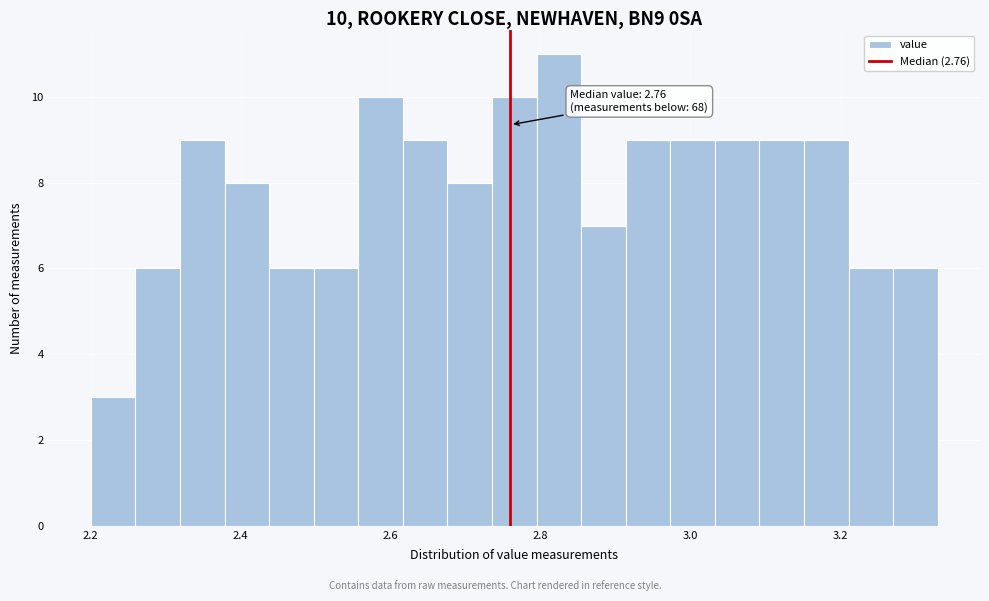

Around what value on the x-axis is the tallest bar? Give the approximate position of its centre, as read against the axis.

2.82